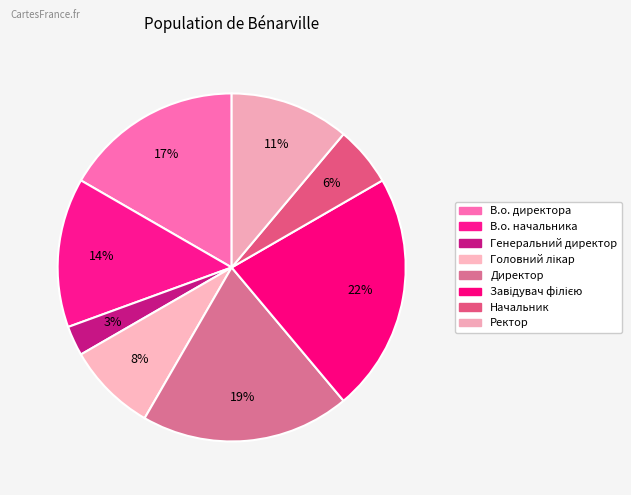

Is Головний лікар the majority of the pie?

No